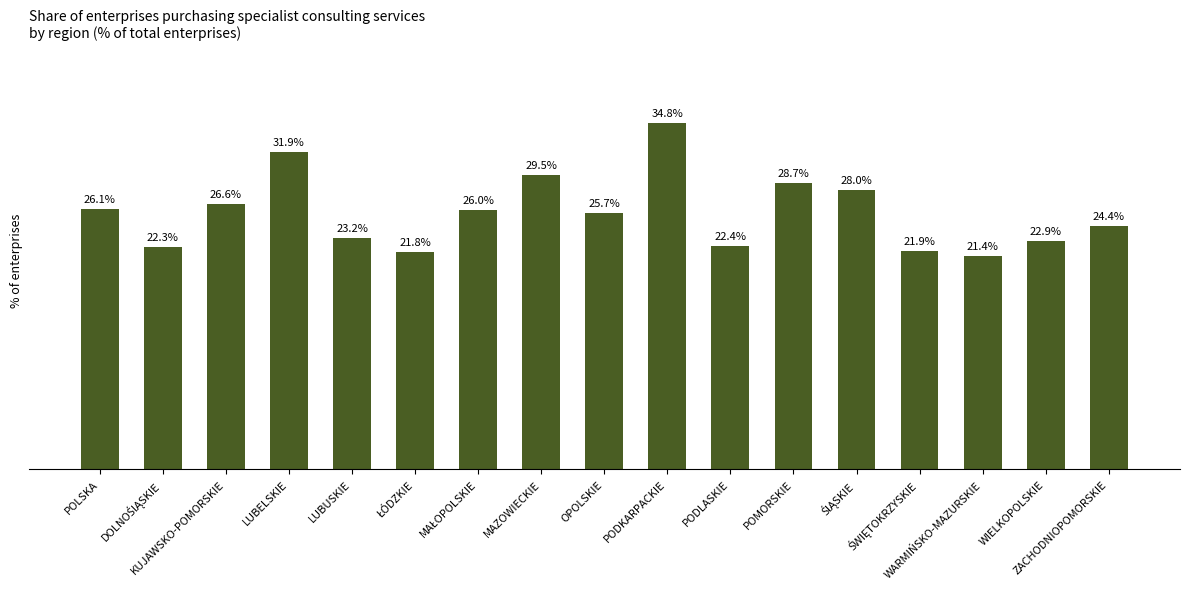

What is the change in value from POMORSKIE to WARMIŃSKO-MAZURSKIE?

-7.3